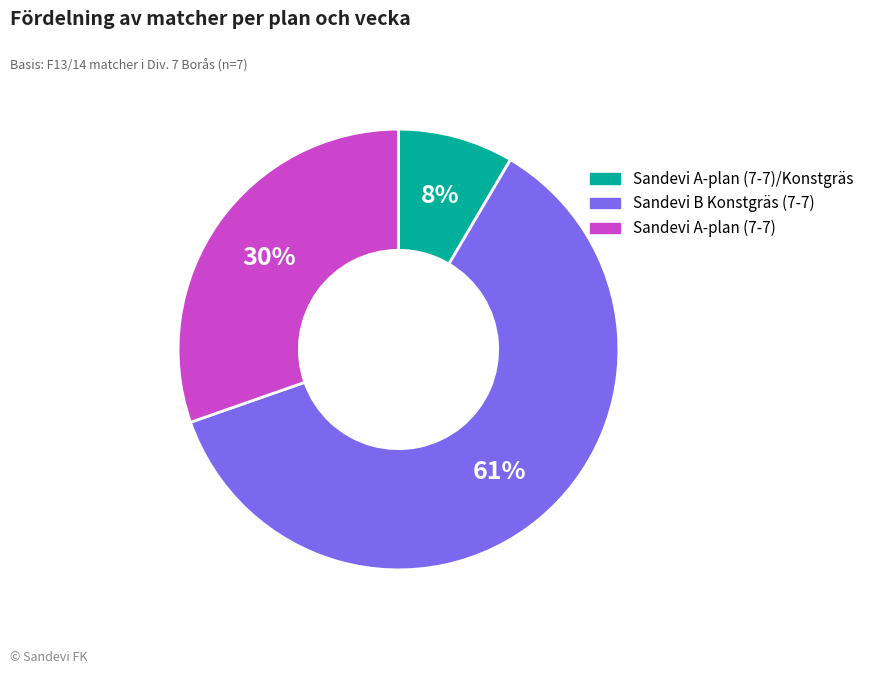

How many segments does this pie chart have?

3